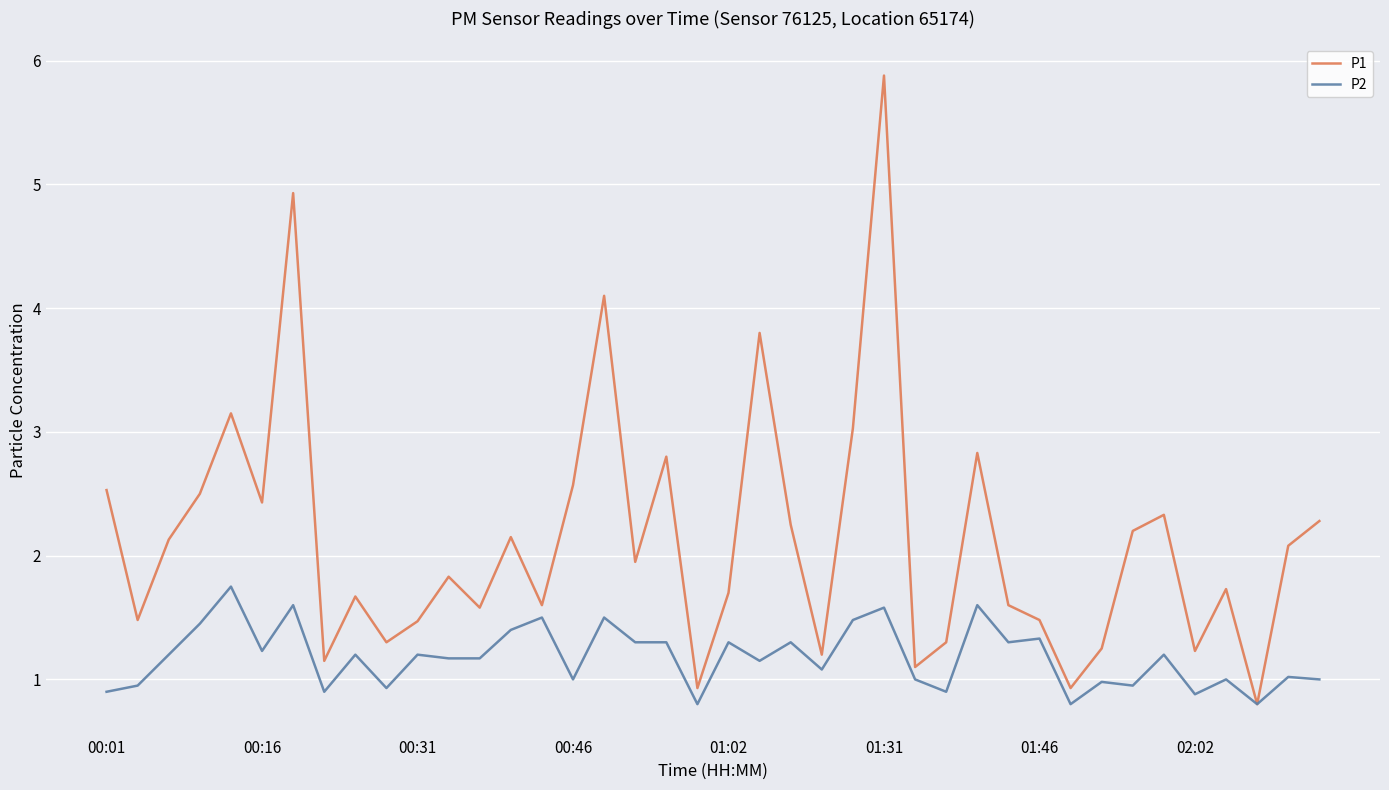

Which series has the largest total across all categories?

P1